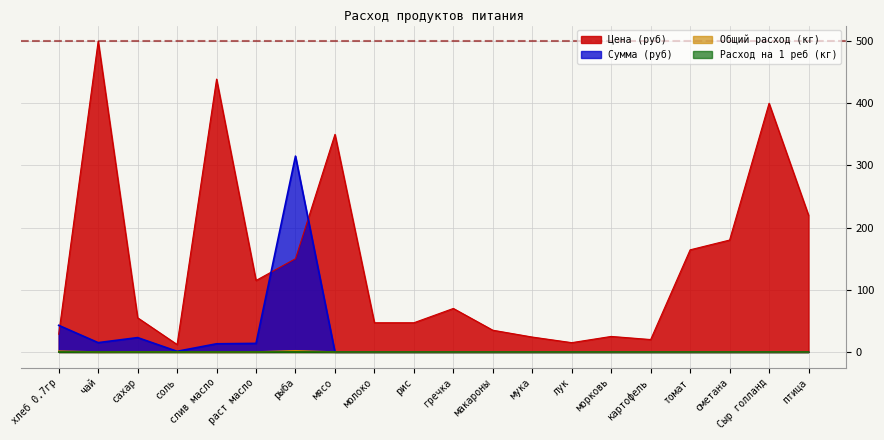

How many interior local valleys does the Сумма (руб) series have?

2